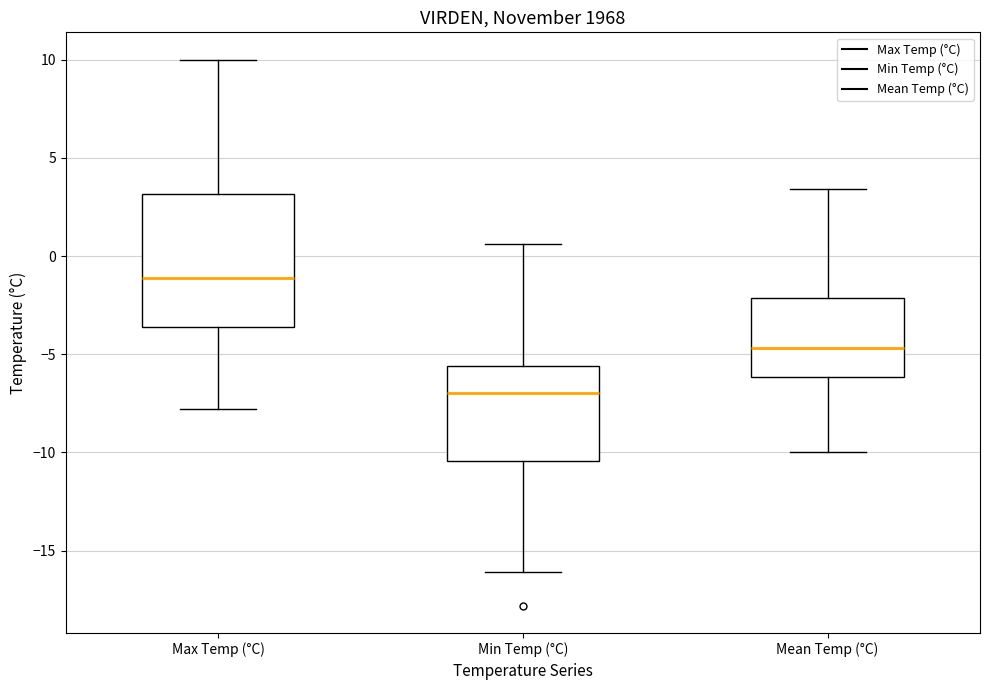

Reading left to right, read every box against the y-axis: the position of its median line, the range the box covers, and the ends of its whiskers. The values are not printed on the chart, so give them approximately, as read against the axis.

Max Temp (°C): median -1.0, box -3.5 to 3.0, whiskers -8.0 to 10.0
Min Temp (°C): median -7.0, box -10.5 to -5.5, whiskers -16.0 to 0.5
Mean Temp (°C): median -4.5, box -6.0 to -2.0, whiskers -10.0 to 3.5